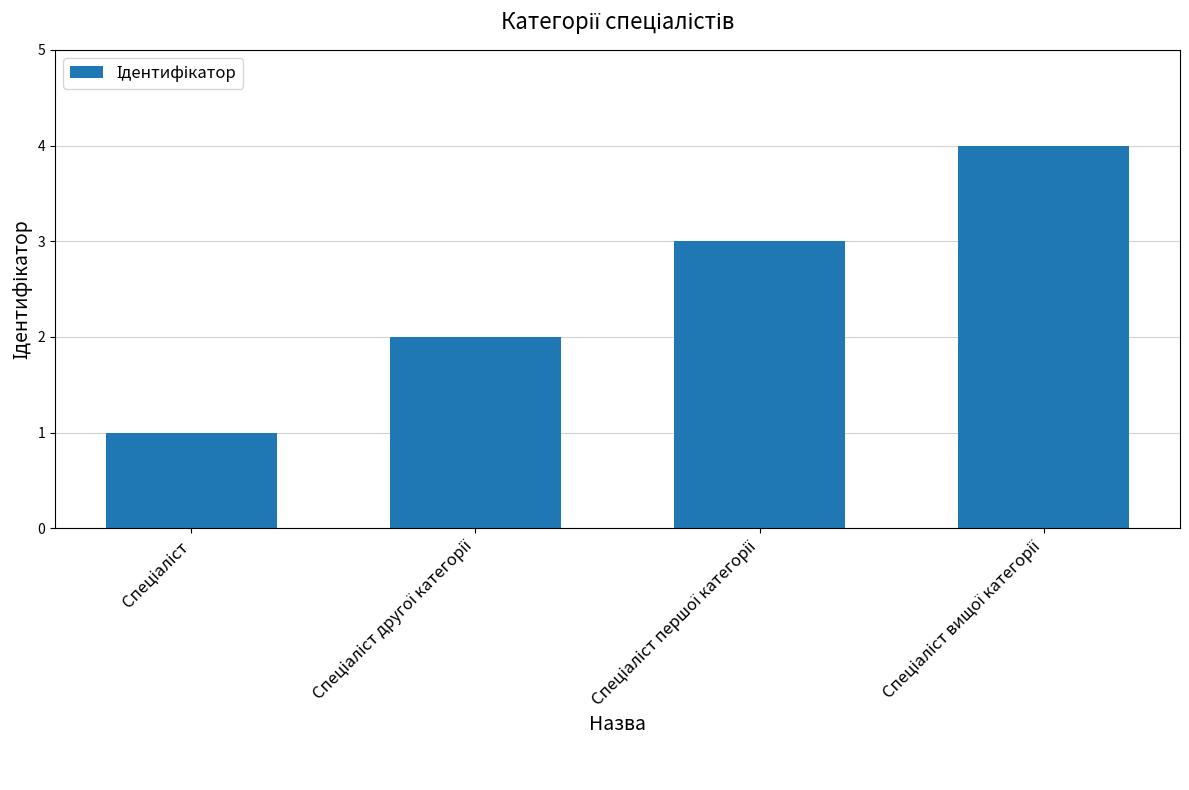

What is the maximum value shown in the chart?

4